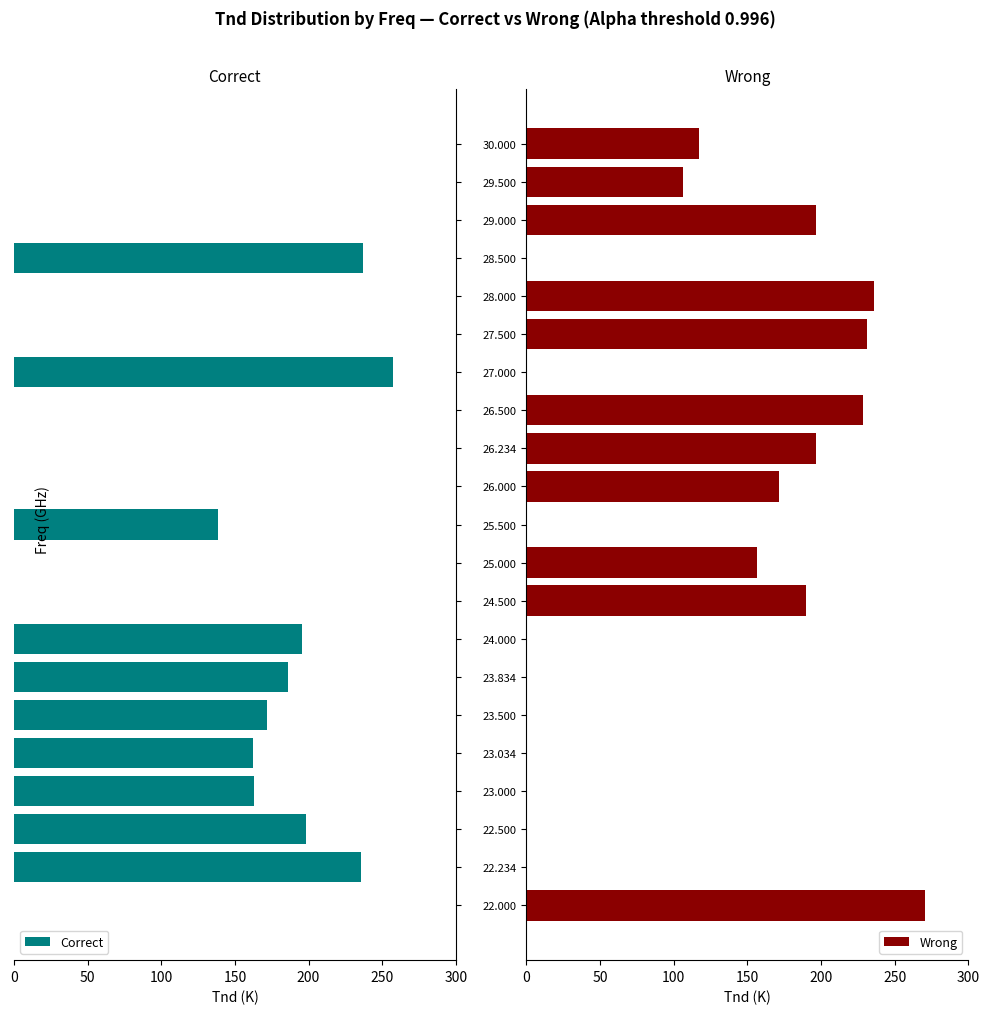

What is the sum of the Wrong values at 30.000 and 22.234?

117.0